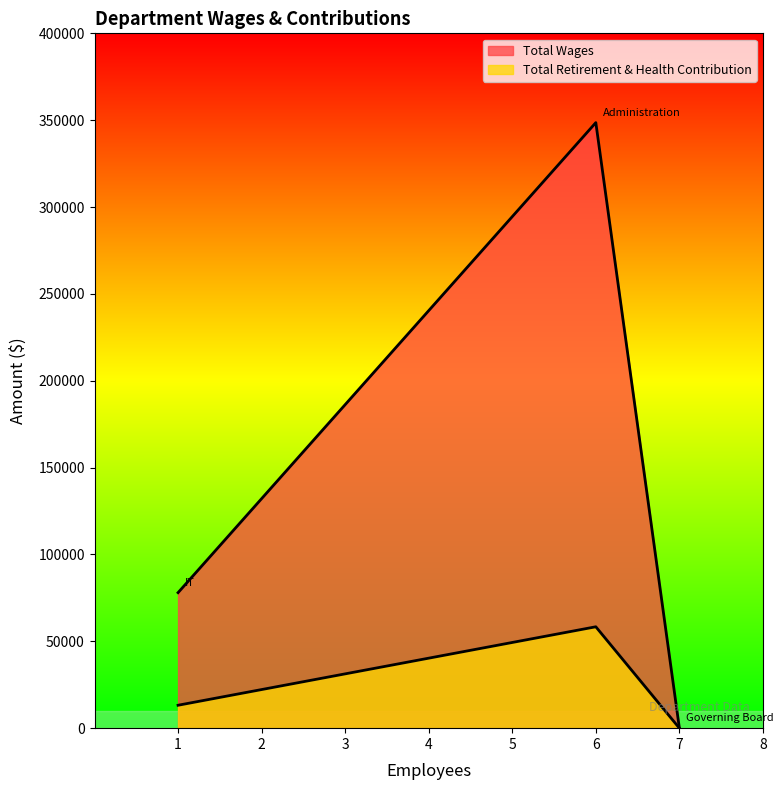

What is the label of the 3rd point from the left?

Governing Board